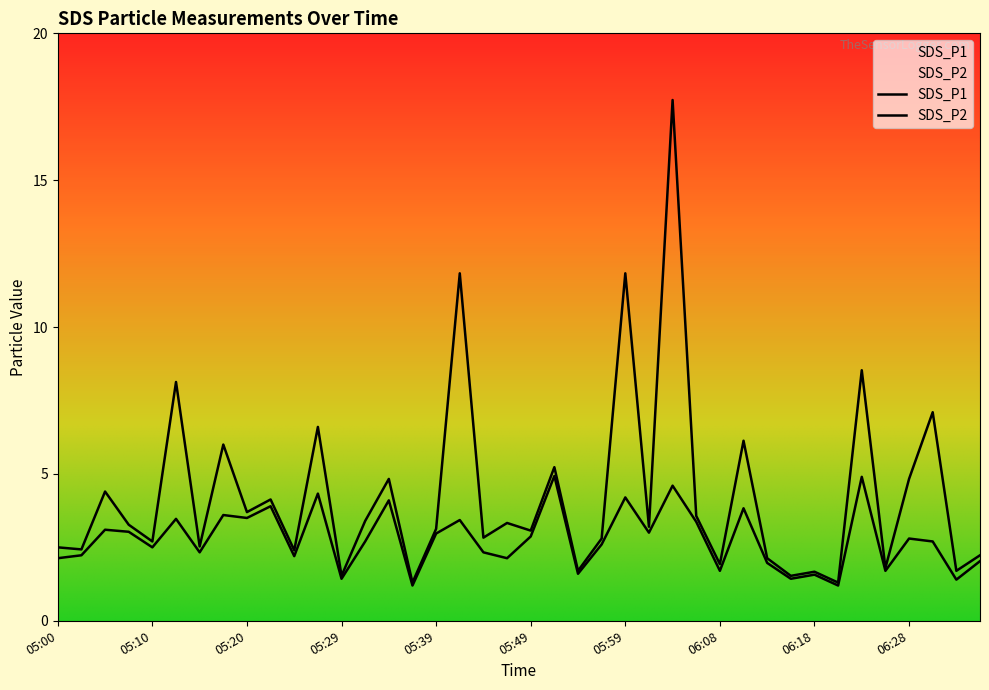

The value of SDS_P1 at 05:00 is 2.5. True or false?

True